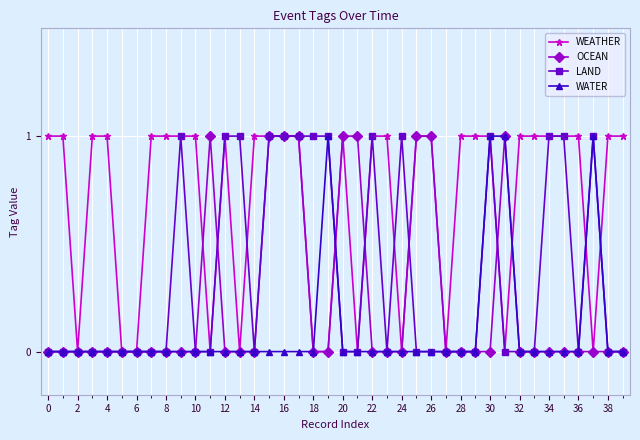

What is the value of the WEATHER point at the 30th from the left?

1